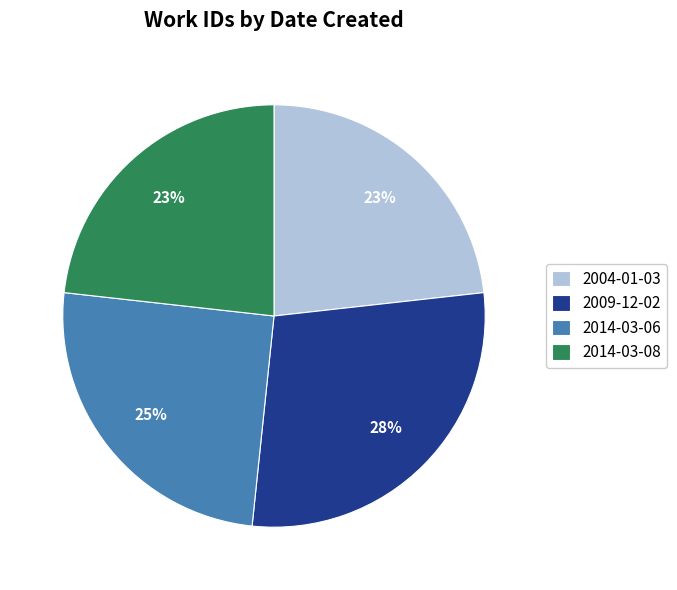

Does 2004-01-03 represent more than half of the total?

No